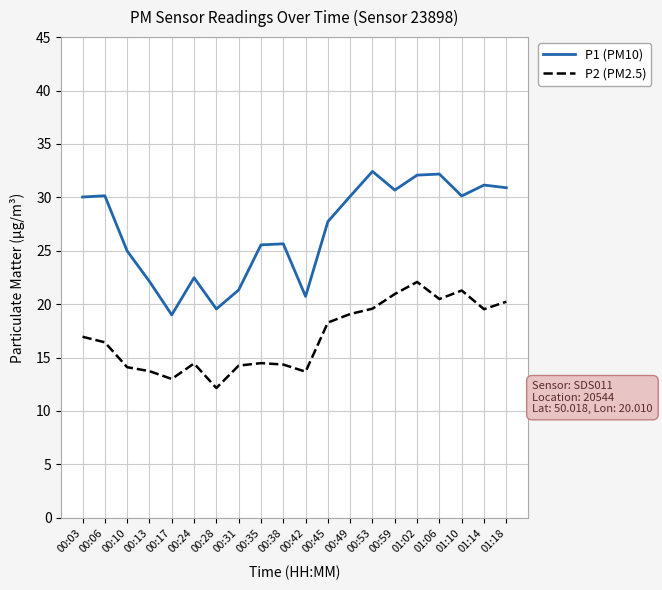

Rank the series by their maximum value, from highest to lowest.

P1 (PM10), P2 (PM2.5)